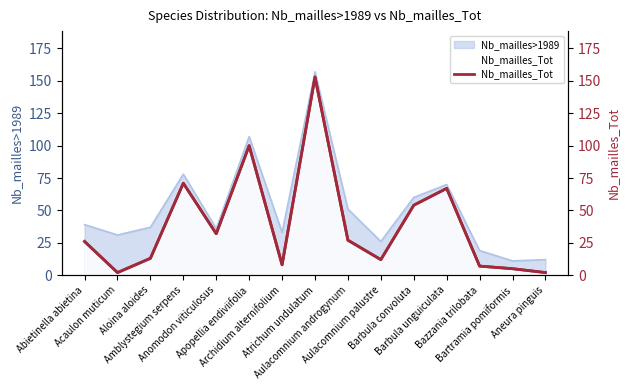

What is the sum of all values?

579